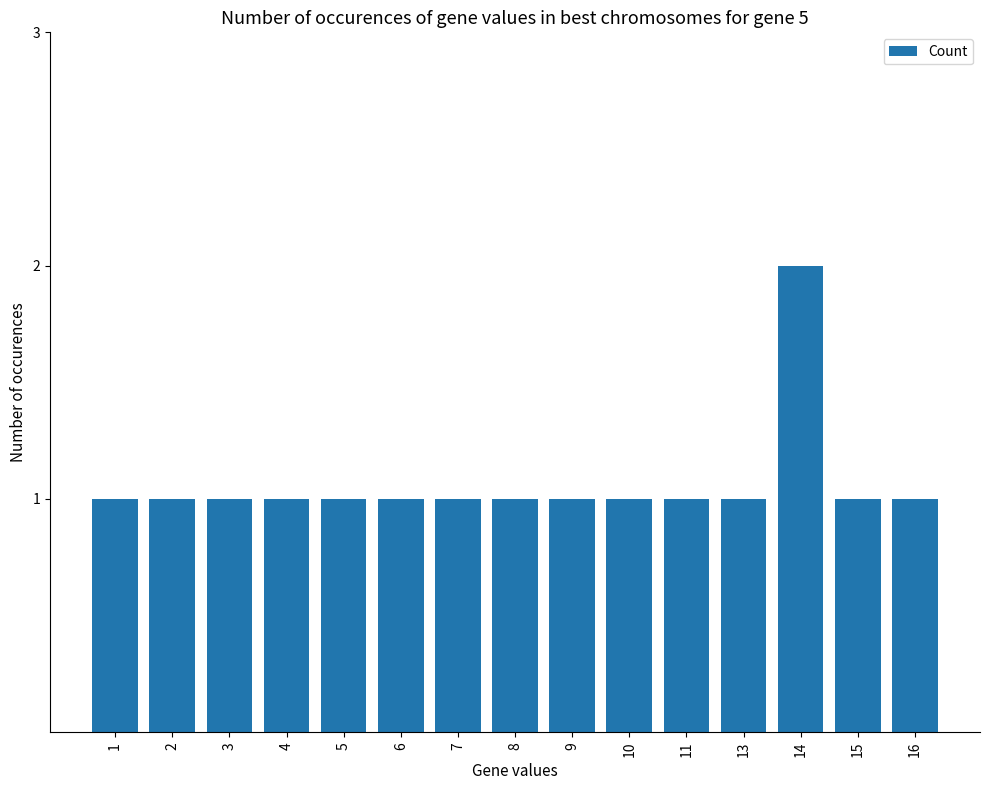

What is the value of the 2nd bar from the left?

1